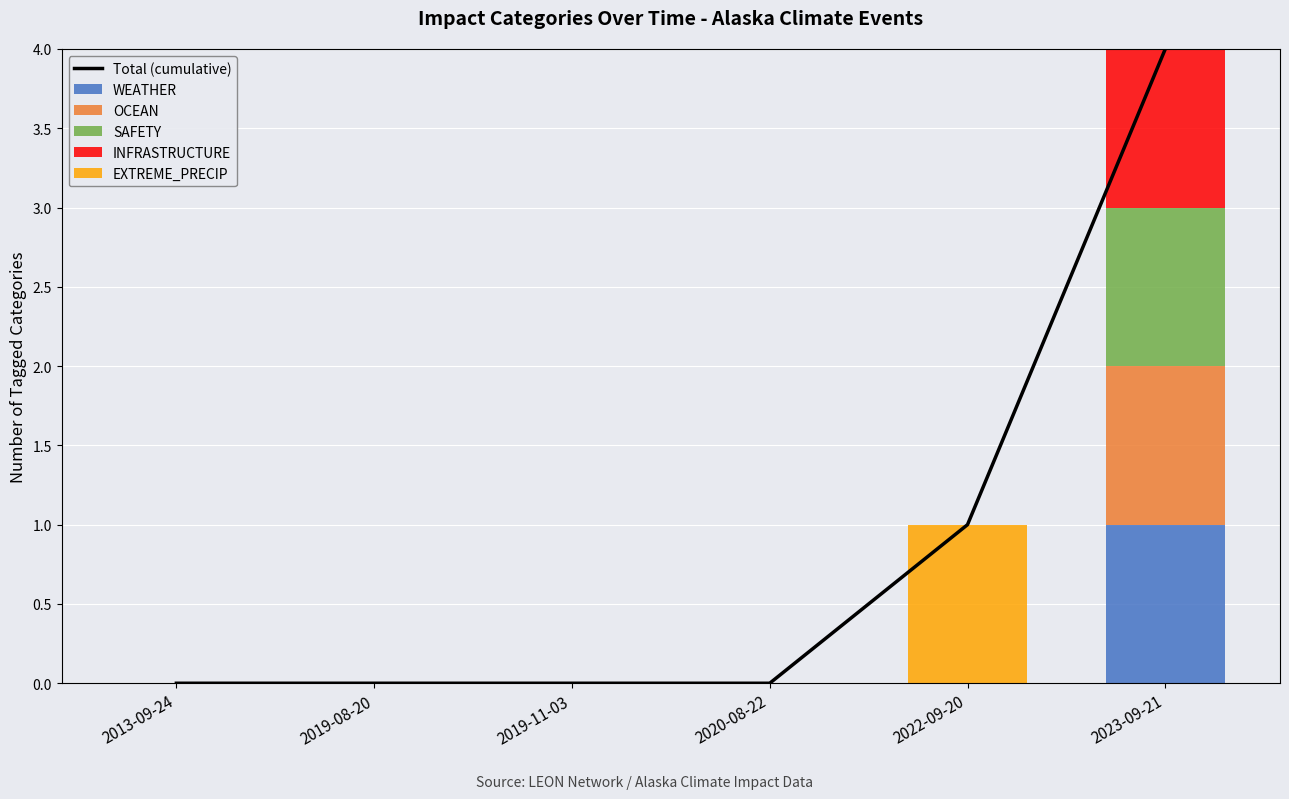

What is the difference between the maximum and minimum values in the EXTREME_PRECIP series?

1